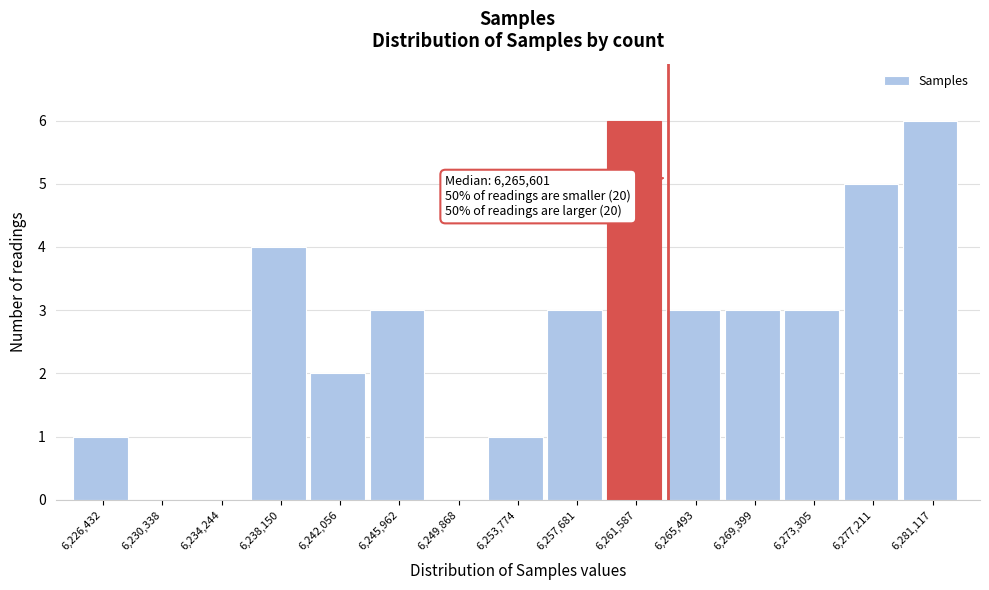

Reading left to right, extract all data points from this chart.

6,226,432=1	6,230,338=0	6,234,244=0	6,238,150=4	6,242,056=2	6,245,962=3	6,249,868=0	6,253,774=1	6,257,681=3	6,261,587=6	6,265,493=3	6,269,399=3	6,273,305=3	6,277,211=5	6,281,117=6